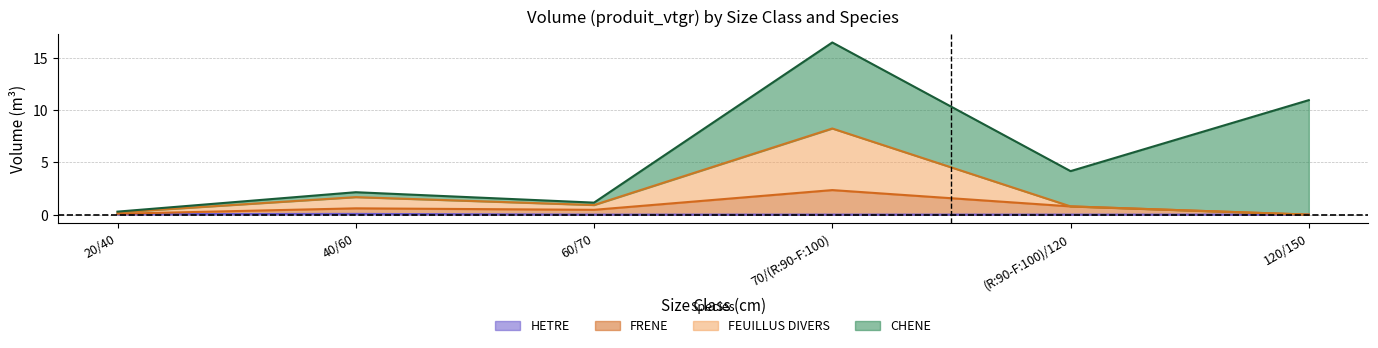

What is the sum of all HETRE values?

0.1